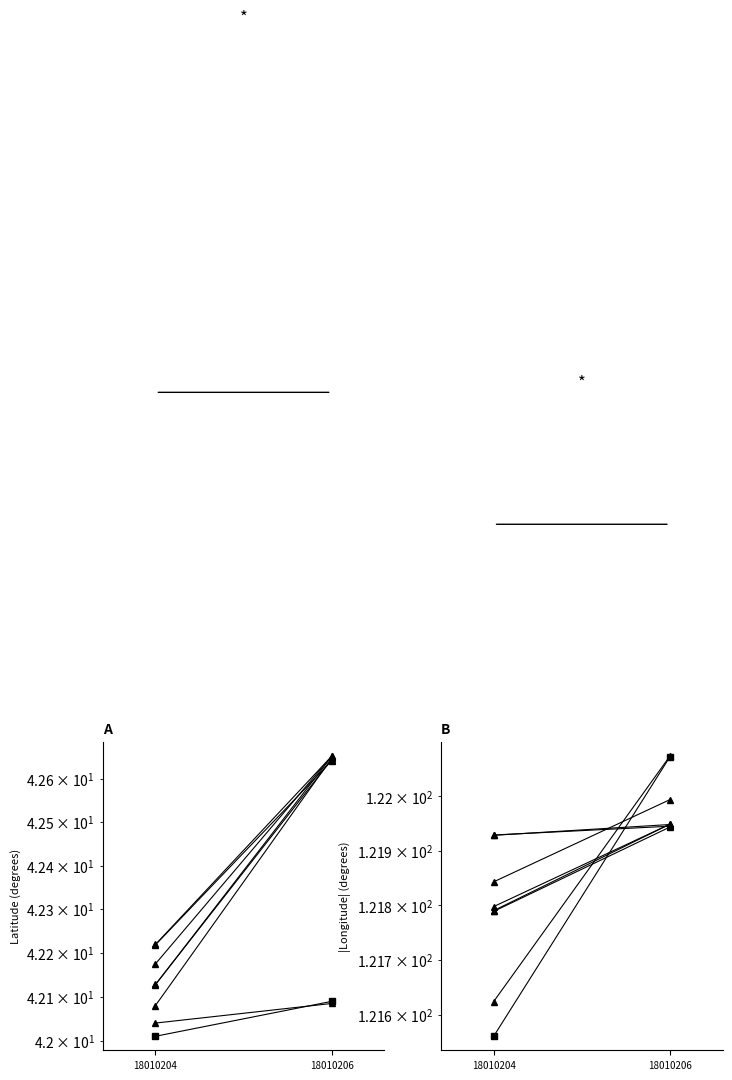

What is the difference between the values at 18010206 and 18010204?

0.5